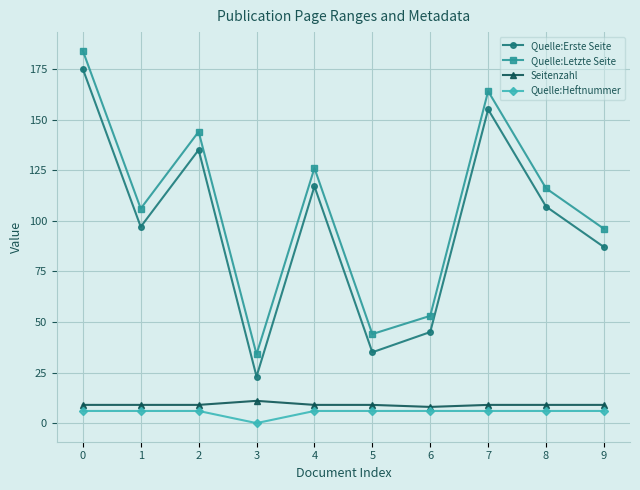

Is the value of Seitenzahl at 6 greater than the value of Quelle:Letzte Seite at 3?

No